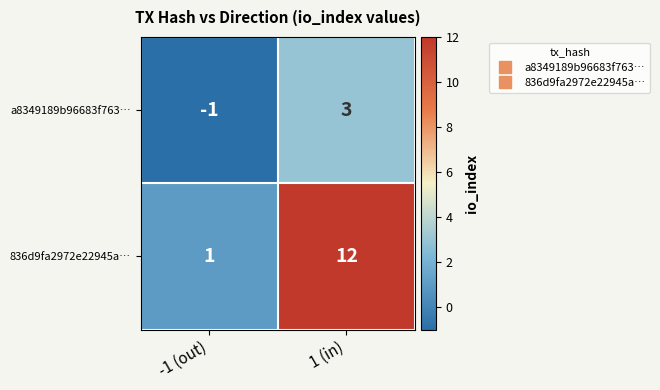

What is the spread (max minus min) of values at 1 (in)?

9